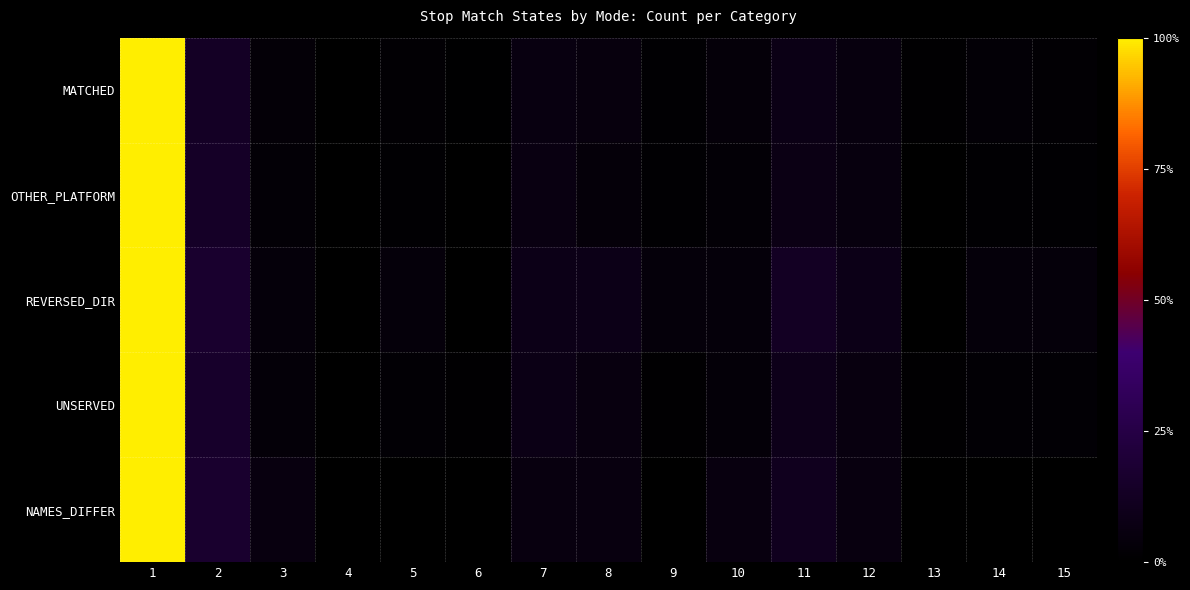

What is the total value across all series at 14?

0.1